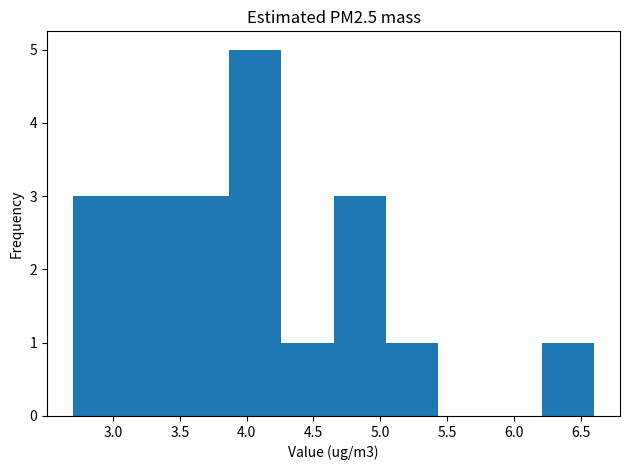

Which range on the x-axis has the tallest bar?

3.87 to 4.26